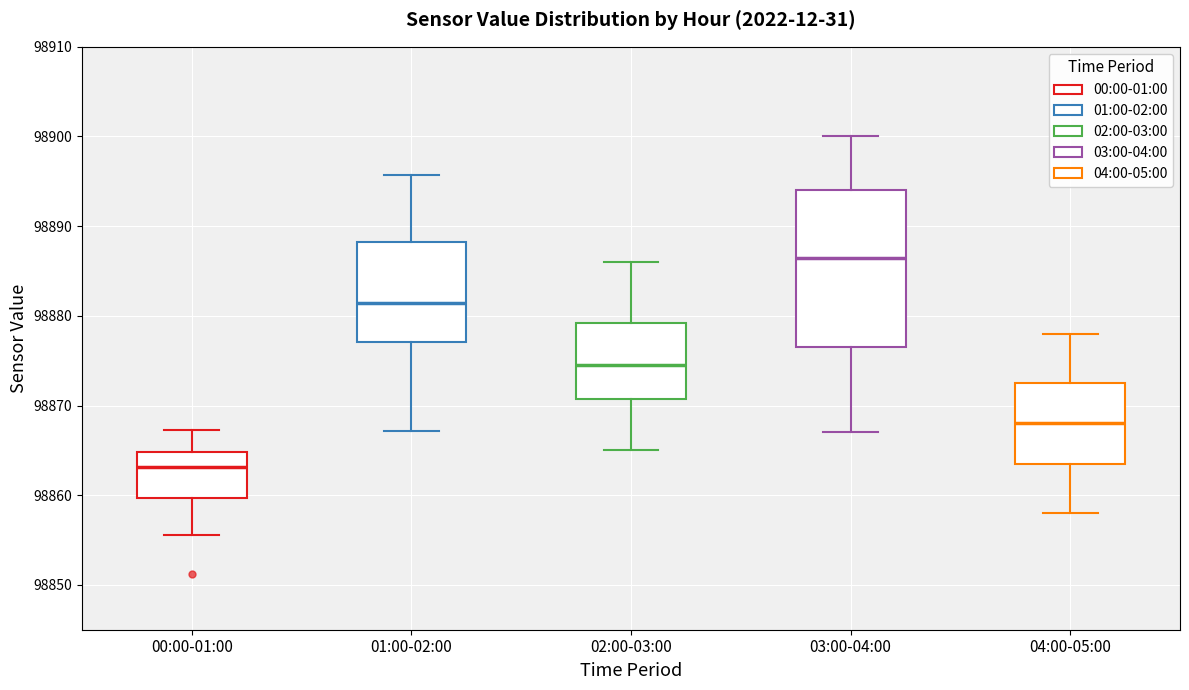

Reading left to right, transcribe this box plot: for each box, give where its median line is, the range the box spans, and where its two whiskers end, as read against the y-axis. The values are not printed on the chart, so give them approximately, as read against the axis.

00:00-01:00: median 98863, box 98860 to 98865, whiskers 98856 to 98867
01:00-02:00: median 98881, box 98877 to 98888, whiskers 98867 to 98896
02:00-03:00: median 98875, box 98871 to 98879, whiskers 98865 to 98886
03:00-04:00: median 98887, box 98877 to 98894, whiskers 98867 to 98900
04:00-05:00: median 98868, box 98864 to 98873, whiskers 98858 to 98878